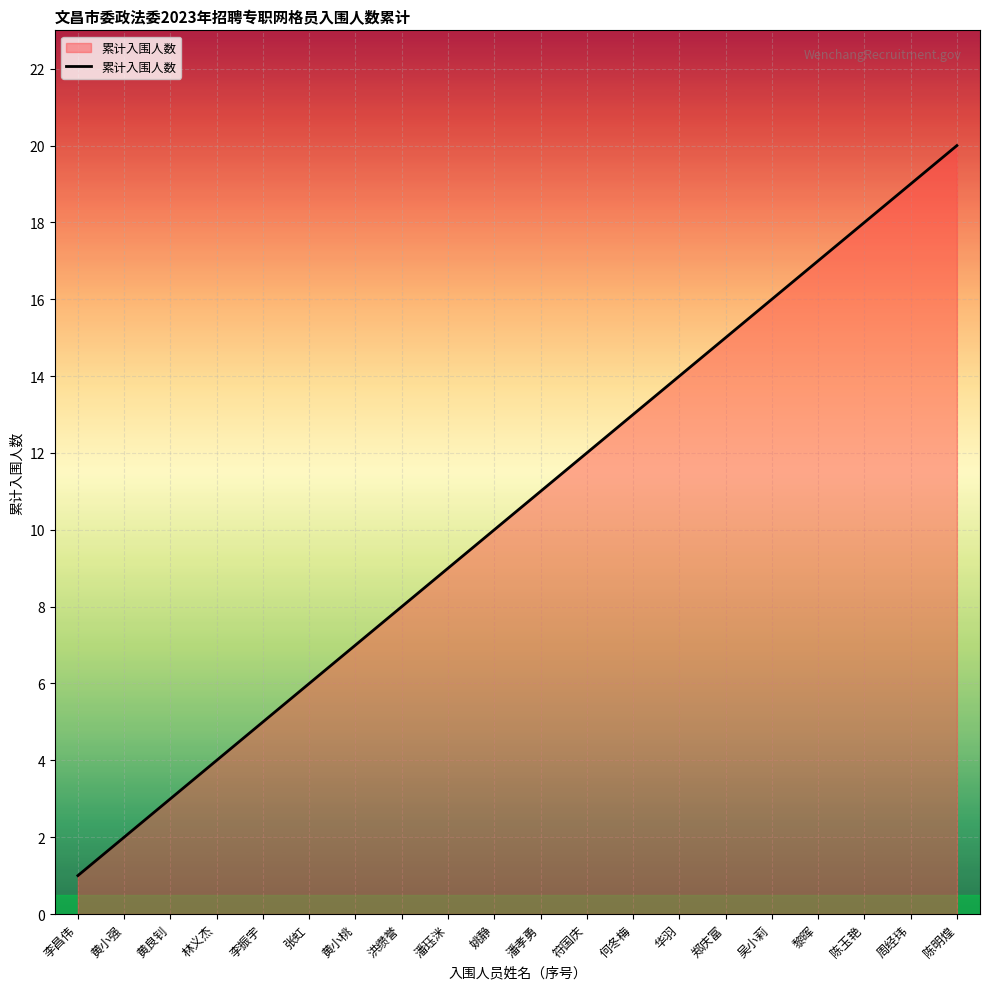

At which label is the value closest to 10?

姚静